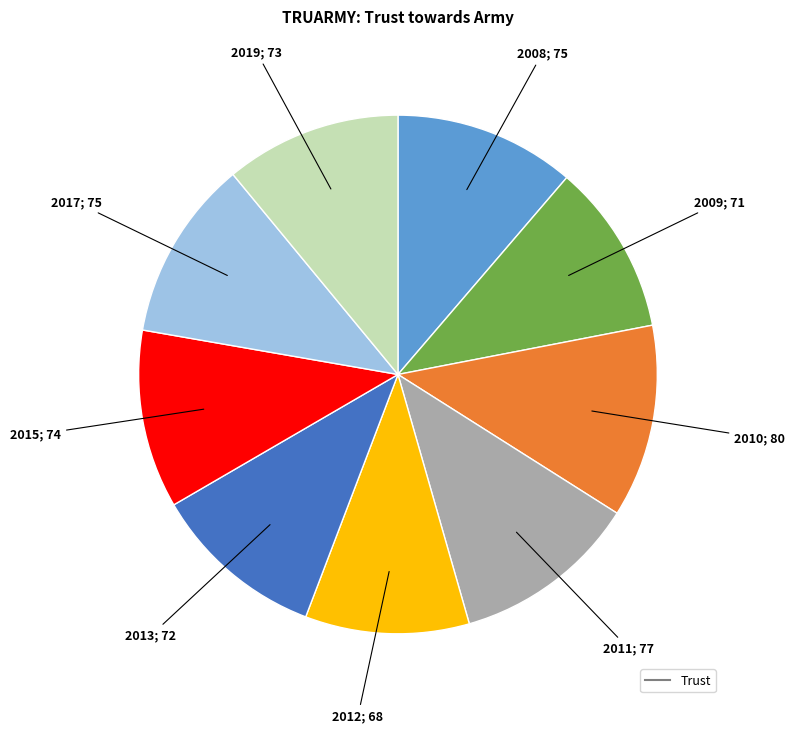

Is there a majority slice in this chart?

No